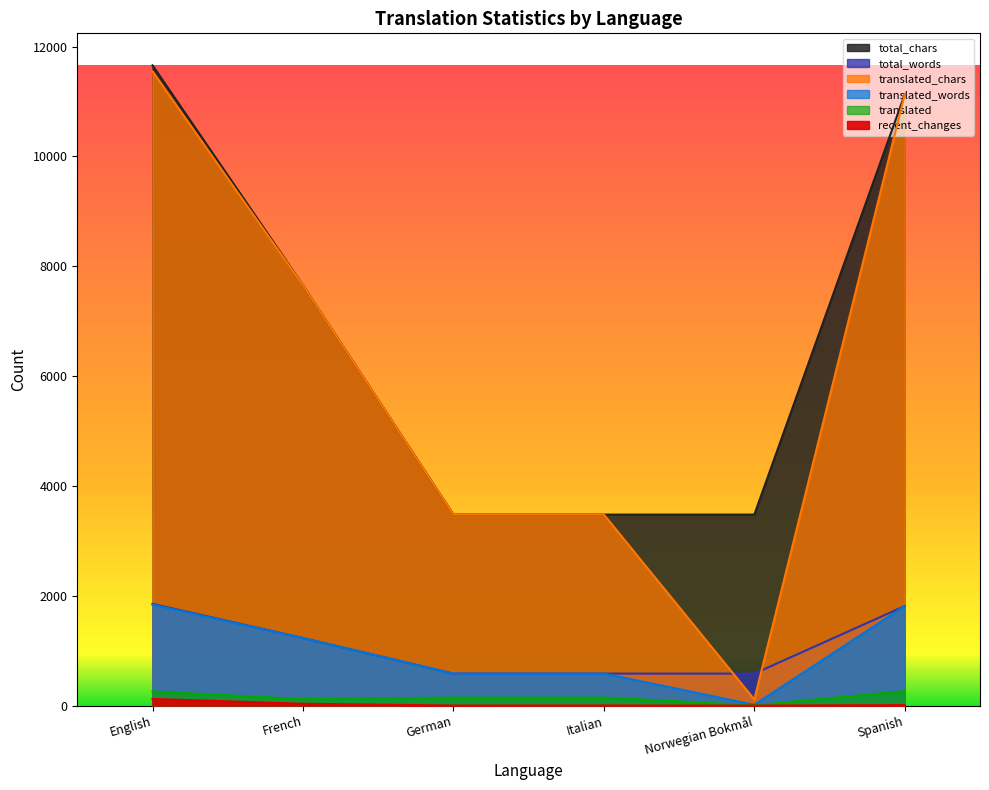

What is the difference between the maximum and minimum values in the total_chars series?

8181